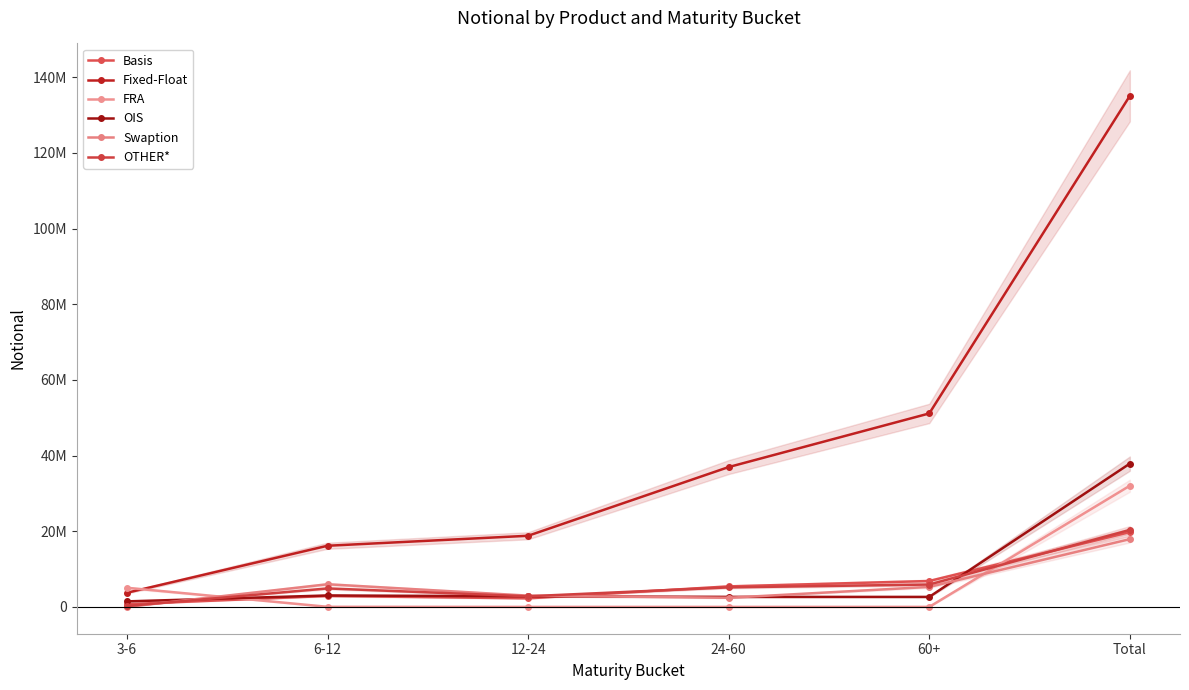

What are all the series names shown in the legend?

Basis, Fixed-Float, FRA, OIS, Swaption, OTHER*